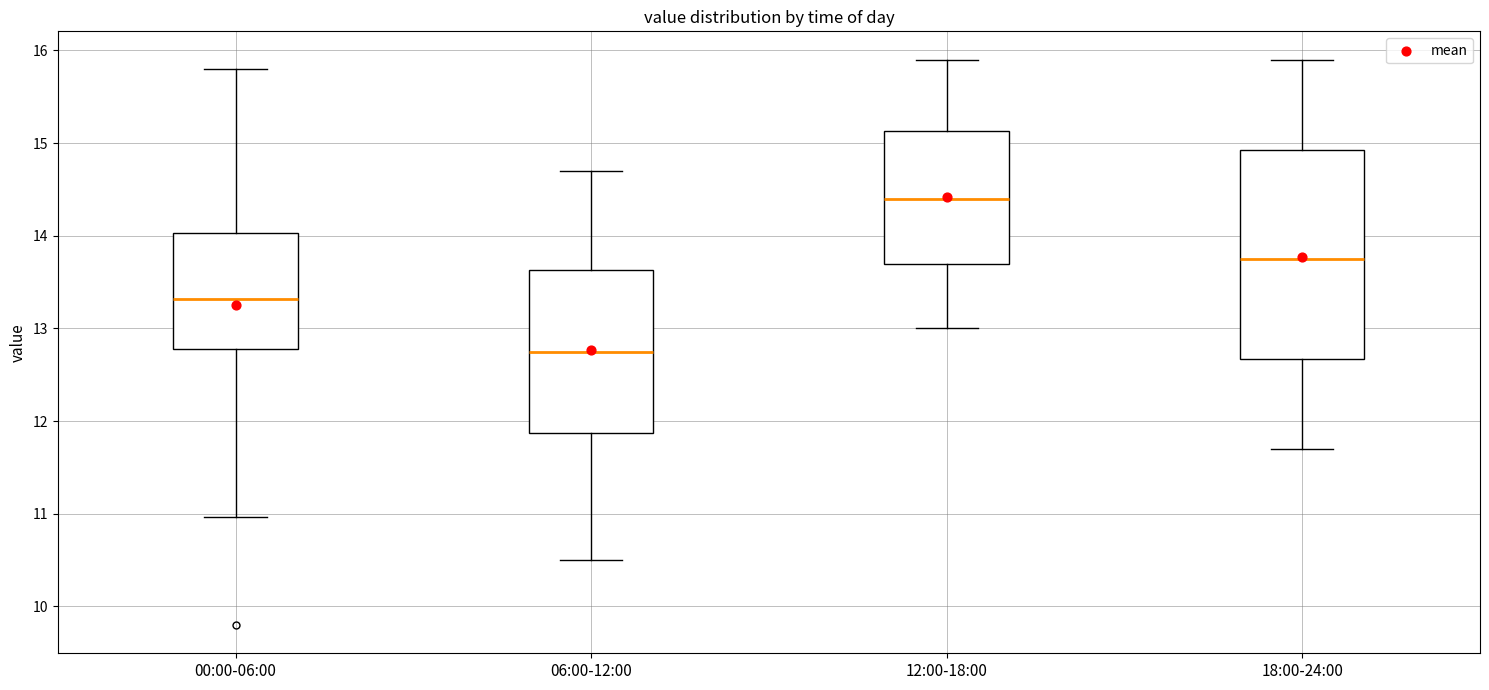

Reading left to right, read every box against the y-axis: the position of its median line, the range the box covers, and the ends of its whiskers. The values are not printed on the chart, so give them approximately, as read against the axis.

00:00-06:00: median 13.3, box 12.8 to 14.0, whiskers 11.0 to 15.8
06:00-12:00: median 12.8, box 11.9 to 13.6, whiskers 10.5 to 14.7
12:00-18:00: median 14.4, box 13.7 to 15.1, whiskers 13.0 to 15.9
18:00-24:00: median 13.8, box 12.7 to 14.9, whiskers 11.7 to 15.9